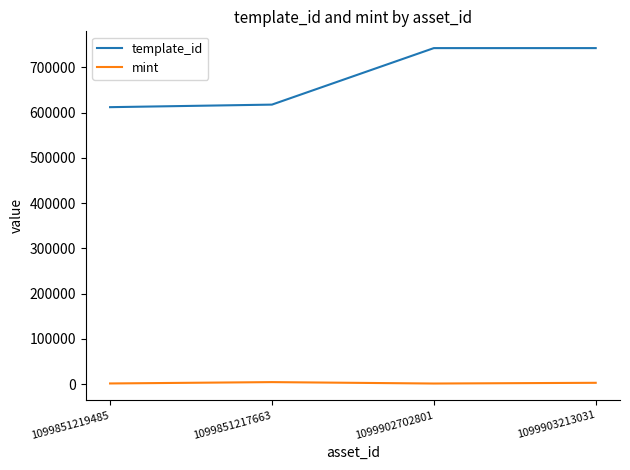

What is the difference between the maximum and second lowest values in the template_id series?

124815